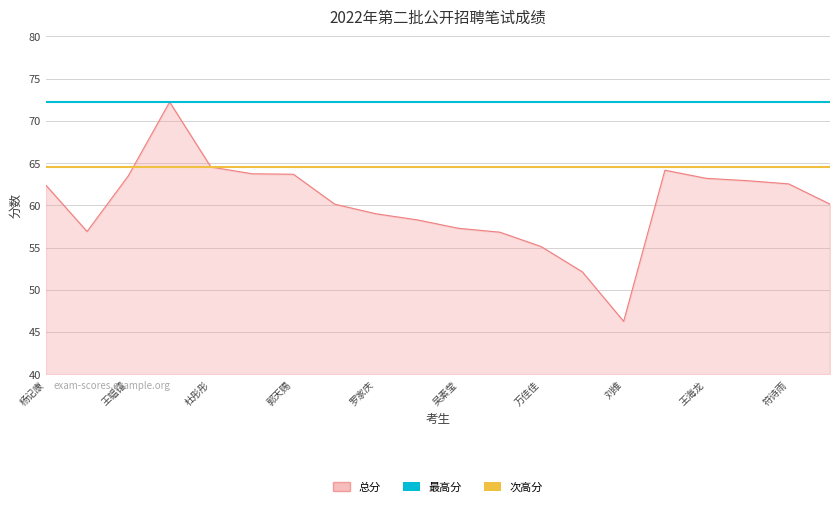

Is it true that 次高分 equals 103.3 at 王韫镭?

False